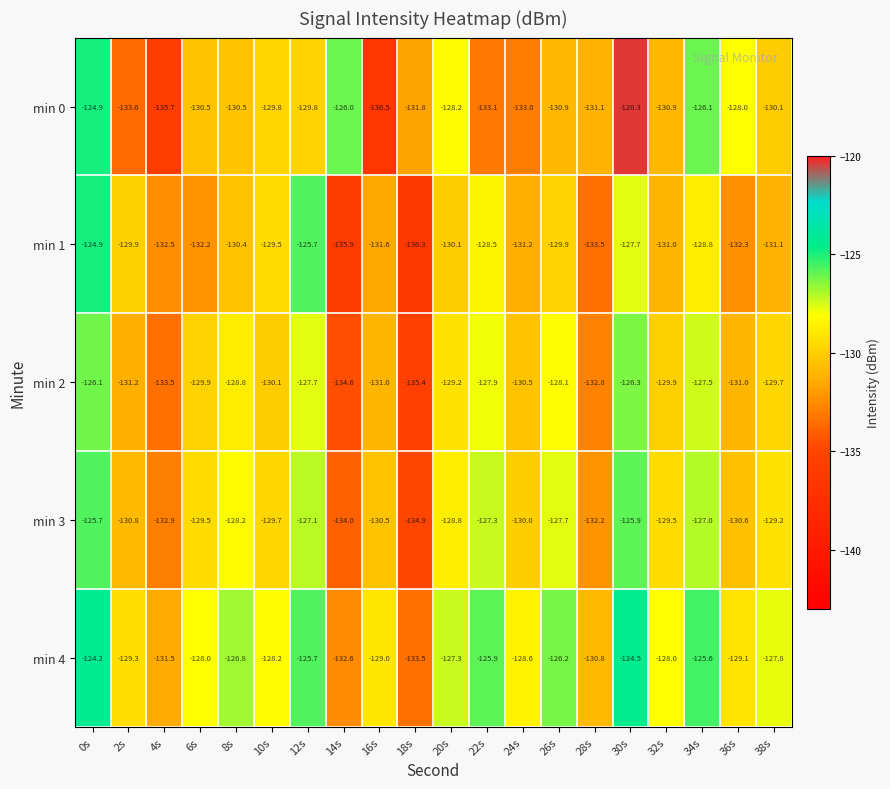

Between 0s and 24s, which series saw the biggest shift?

min 0